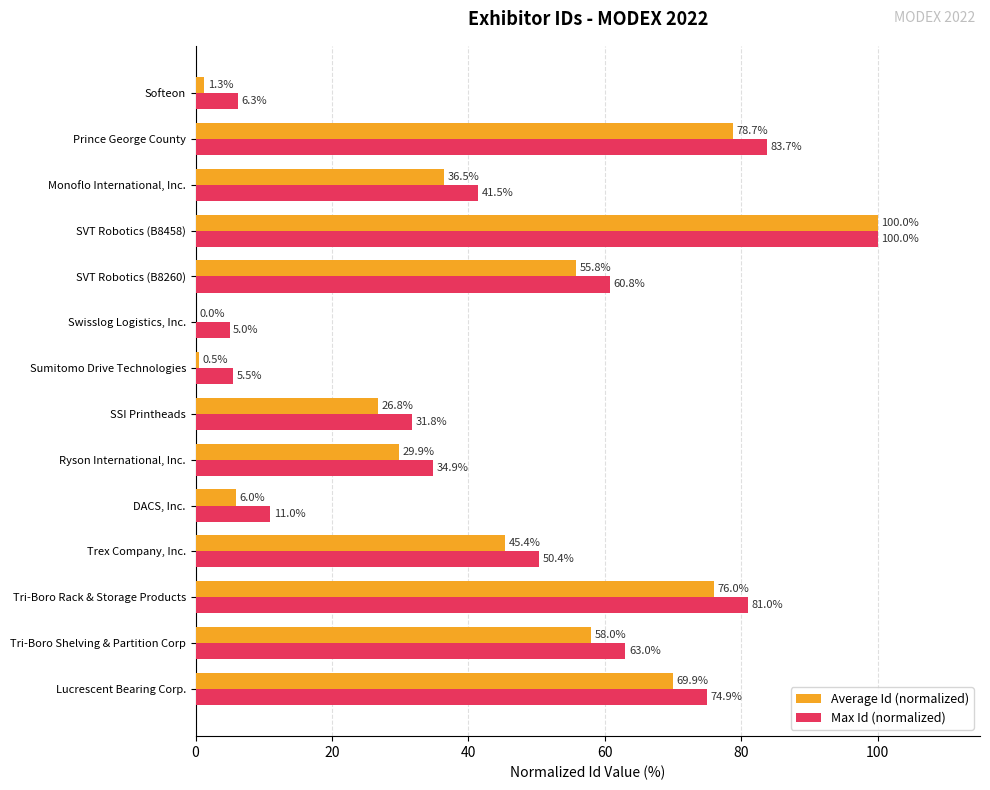

What are all the series names shown in the legend?

Average Id (normalized), Max Id (normalized)